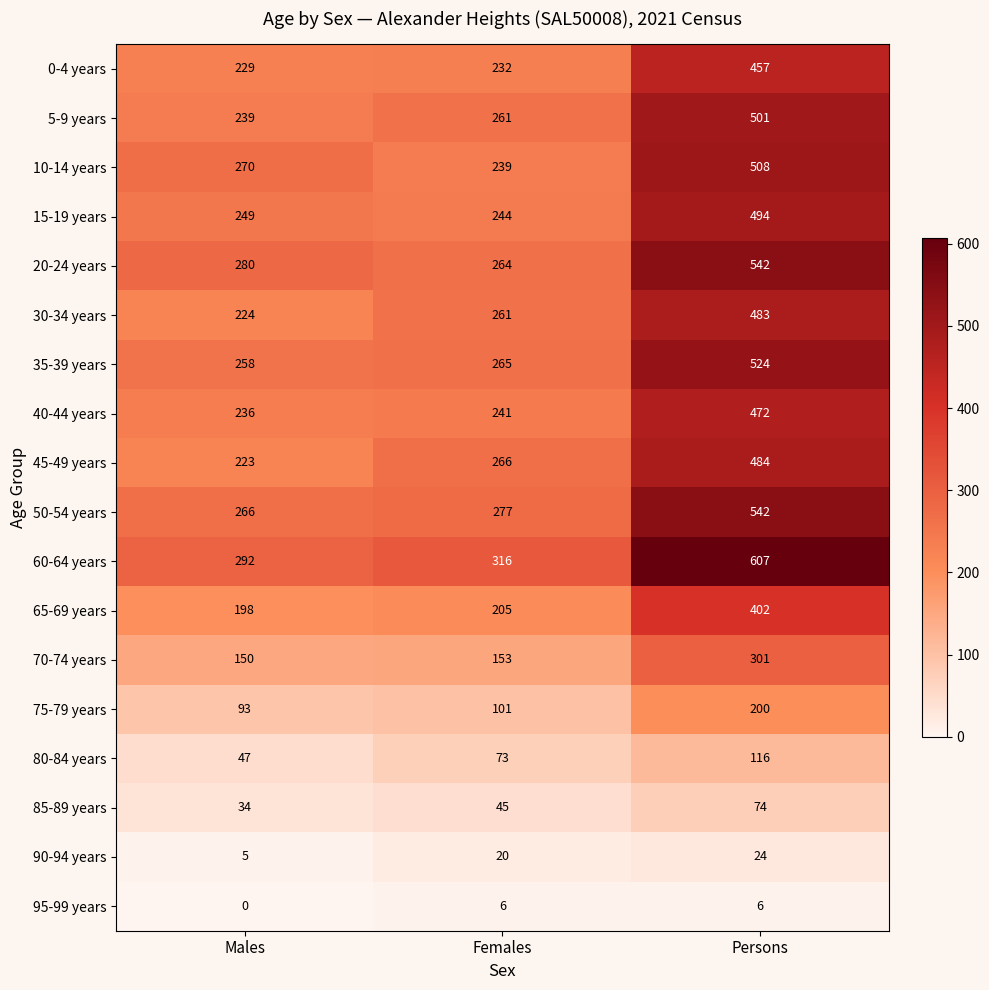

At which category does the chart reach its minimum across all series?

Males